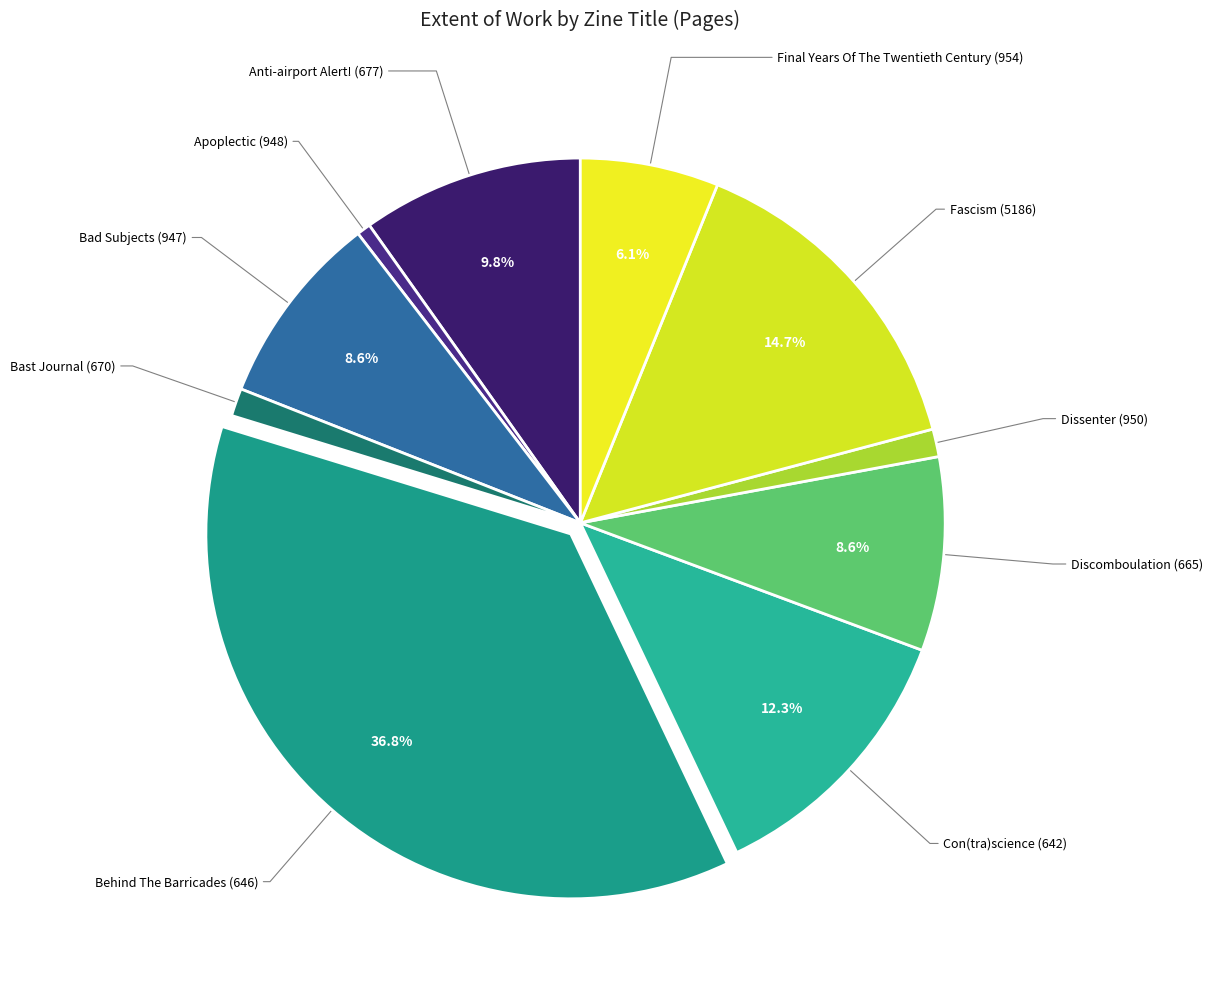

Is there a majority slice in this chart?

No